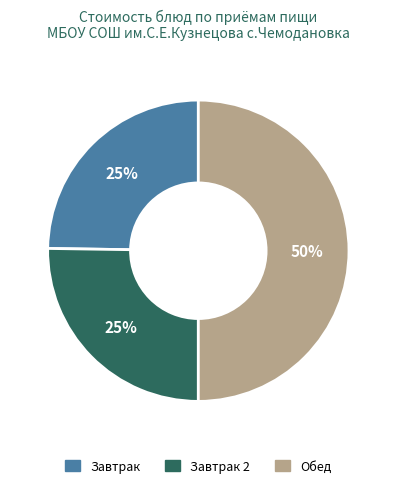

Which category has the biggest portion of the pie?

Обед